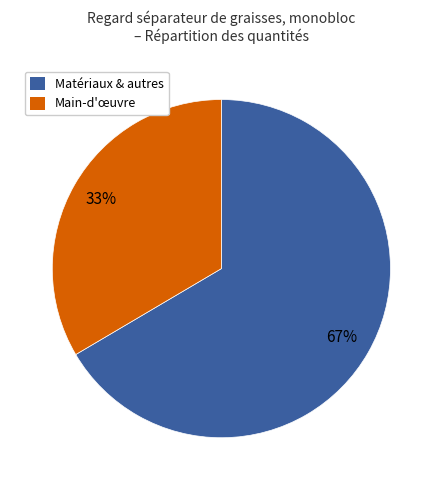

To the nearest percent, what percentage of the pie is Matériaux & autres?

67%